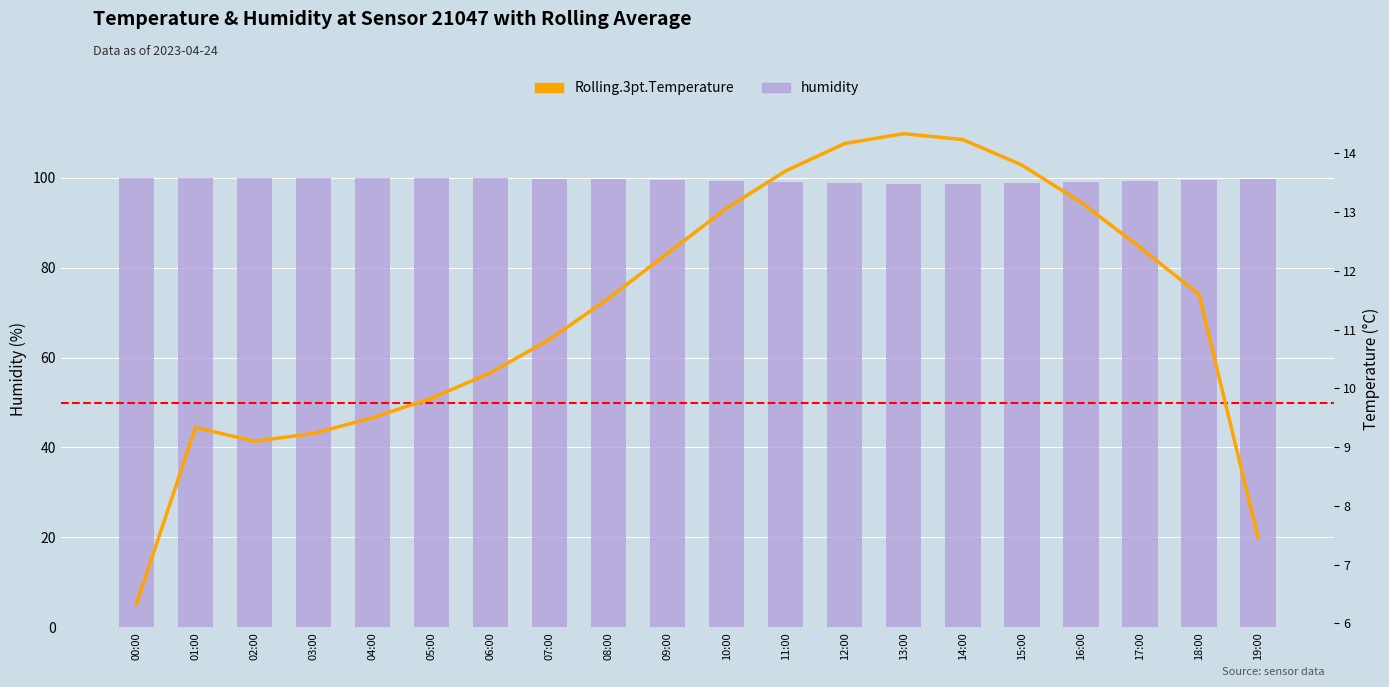

What position from the right is 00:00?

20